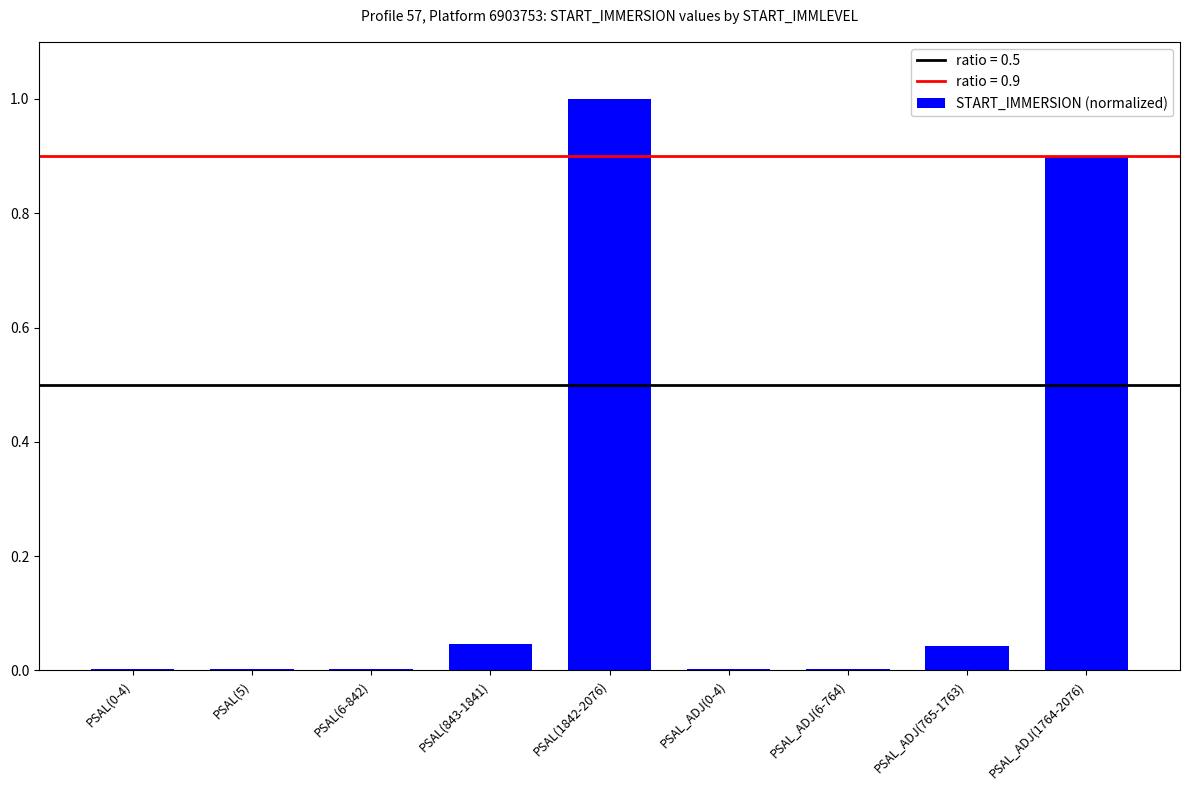

What is the sum of all values?

2.0